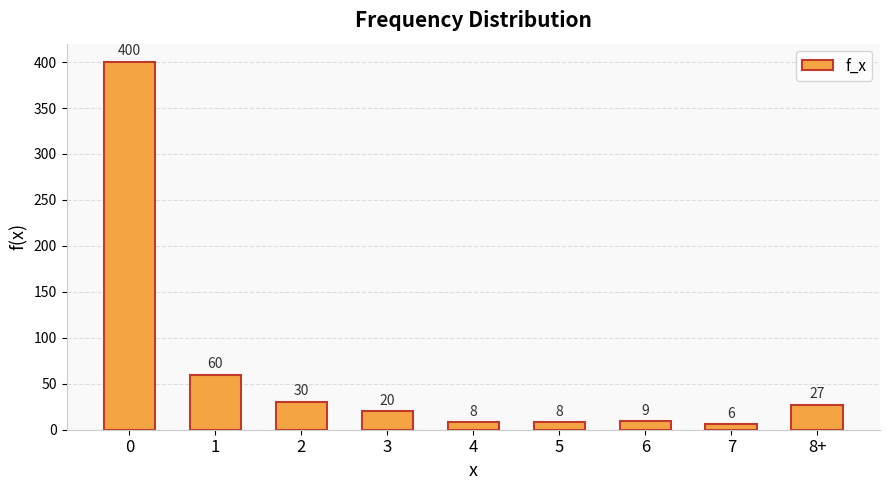

Reading left to right, what are all the values shown in this chart?

400	60	30	20	8	8	9	6	27